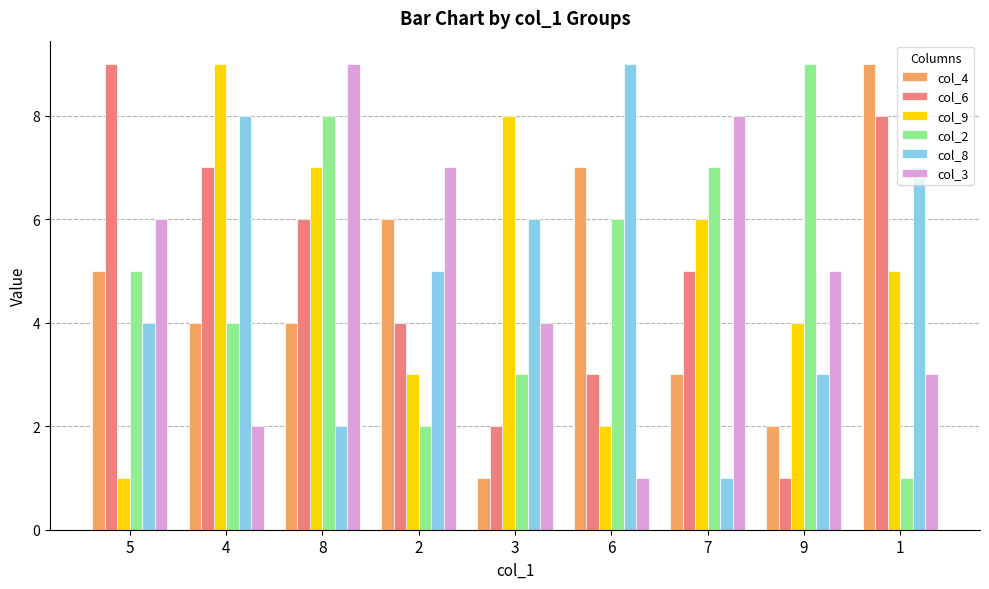

Rank the categories by col_8 value from lowest to highest.

7, 8, 9, 5, 2, 3, 1, 4, 6